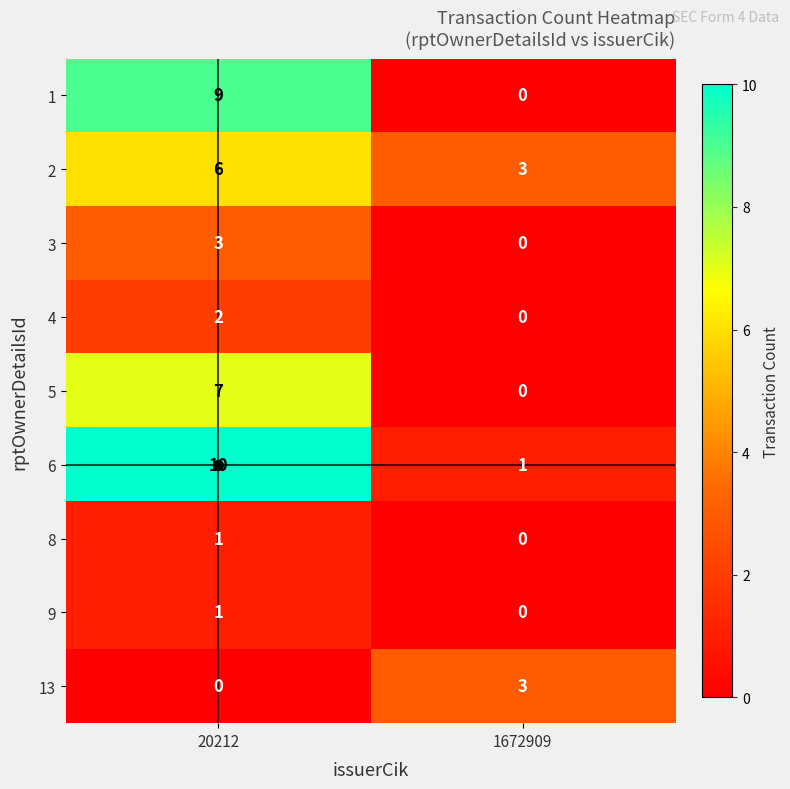

Which series has the largest total across all categories?

6